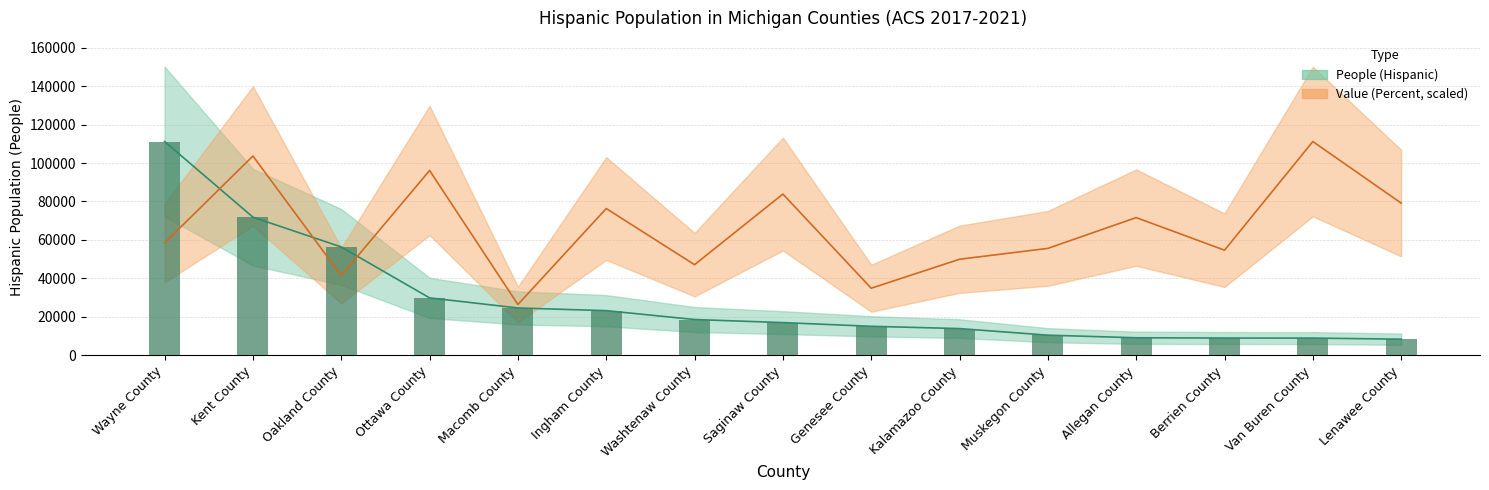

Does the chart contain any negative values?

No